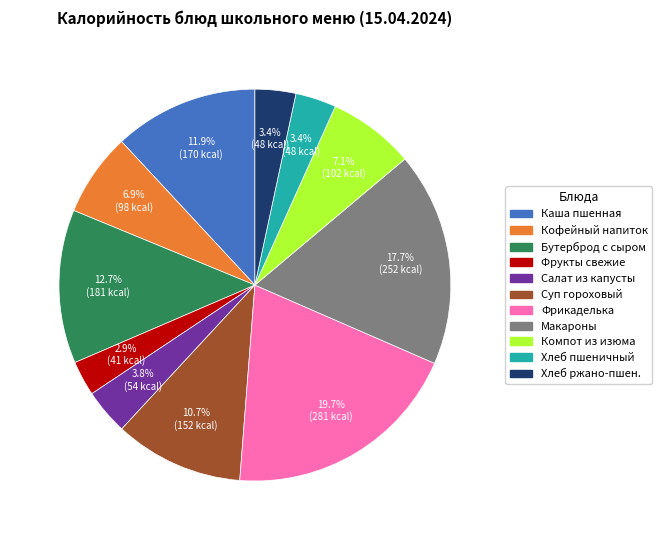

Count the number of slices in the pie.

11